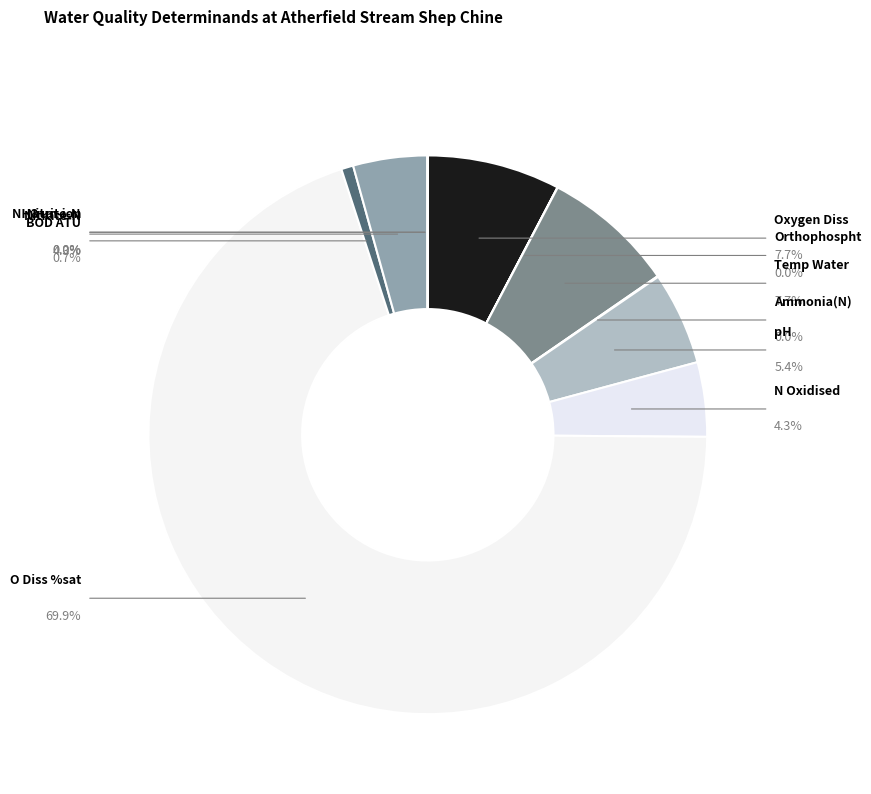

To the nearest percent, what is the difference between the BOD ATU and Temp Water slice percentages?

7%